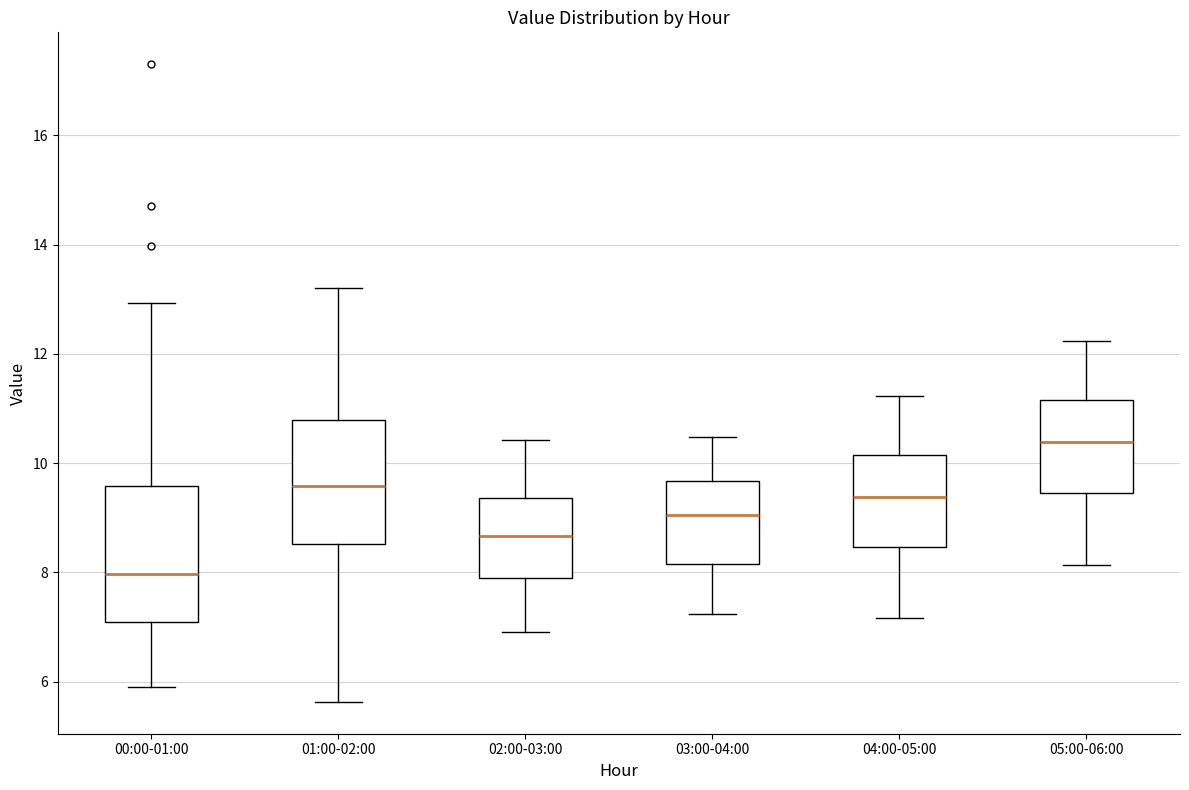

Which box's median line is the highest?

05:00-06:00